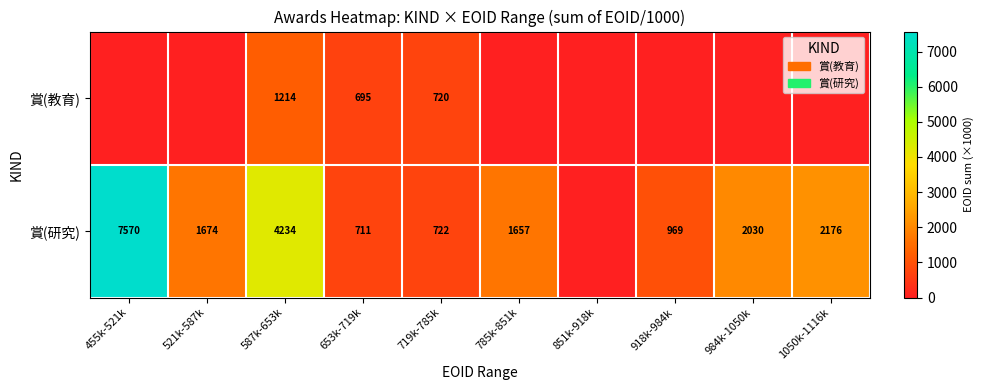

Is the value of 賞(研究) at 918k-984k greater than the value of 賞(教育) at 719k-785k?

Yes